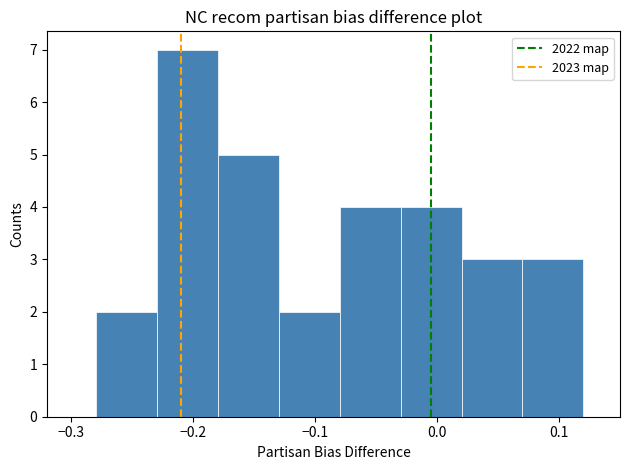

What is the height of the bar covering -0.18 to -0.13 on the x-axis? The values are not printed on the chart, so give them approximately, as read against the axis.

5